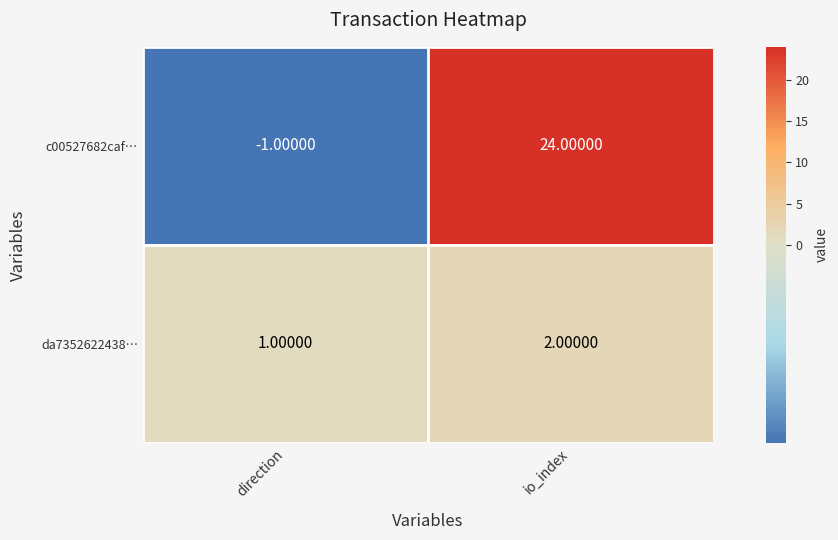

At direction, list the series in order from largest to smallest.

da7352622438…, c00527682caf…